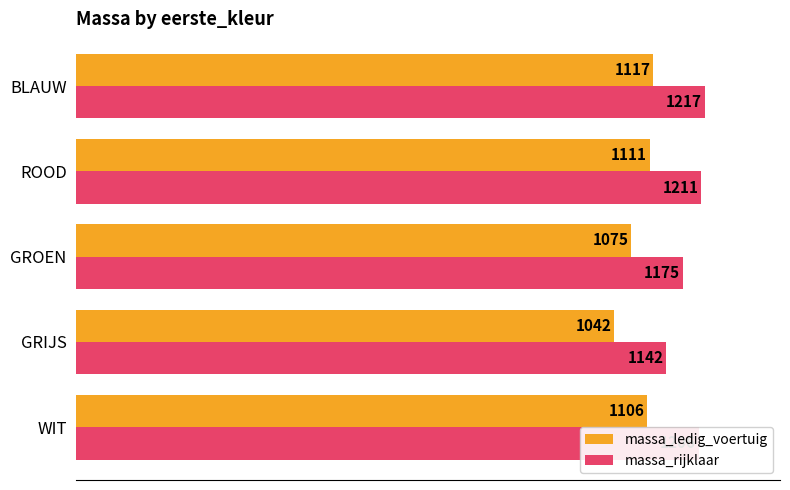

The massa_rijklaar series shows 754.5 at ROOD. True or false?

False